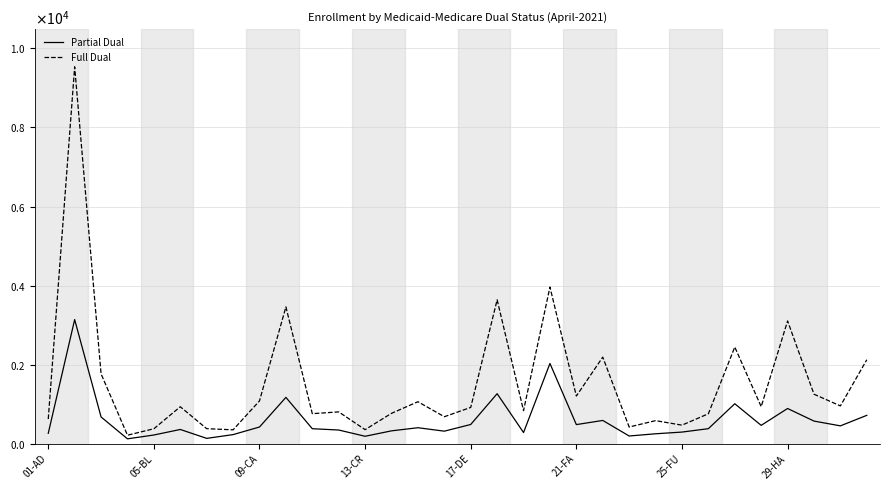

Does the chart display data point markers on the line(s)?

No